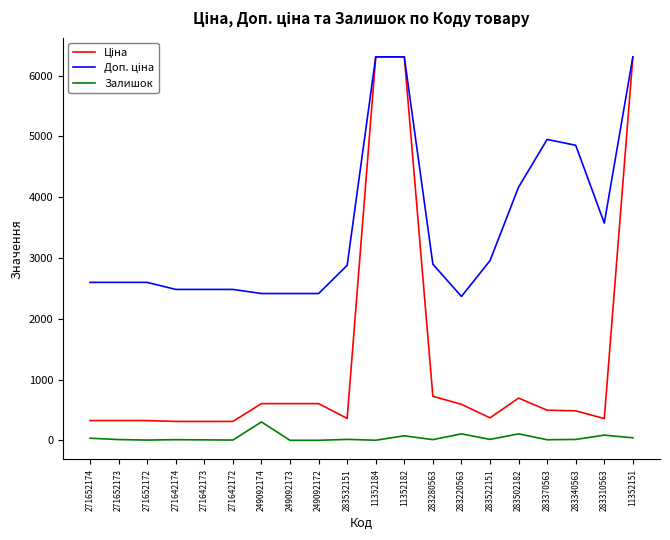

The Залишок series shows 106.0 at 283220563. True or false?

True